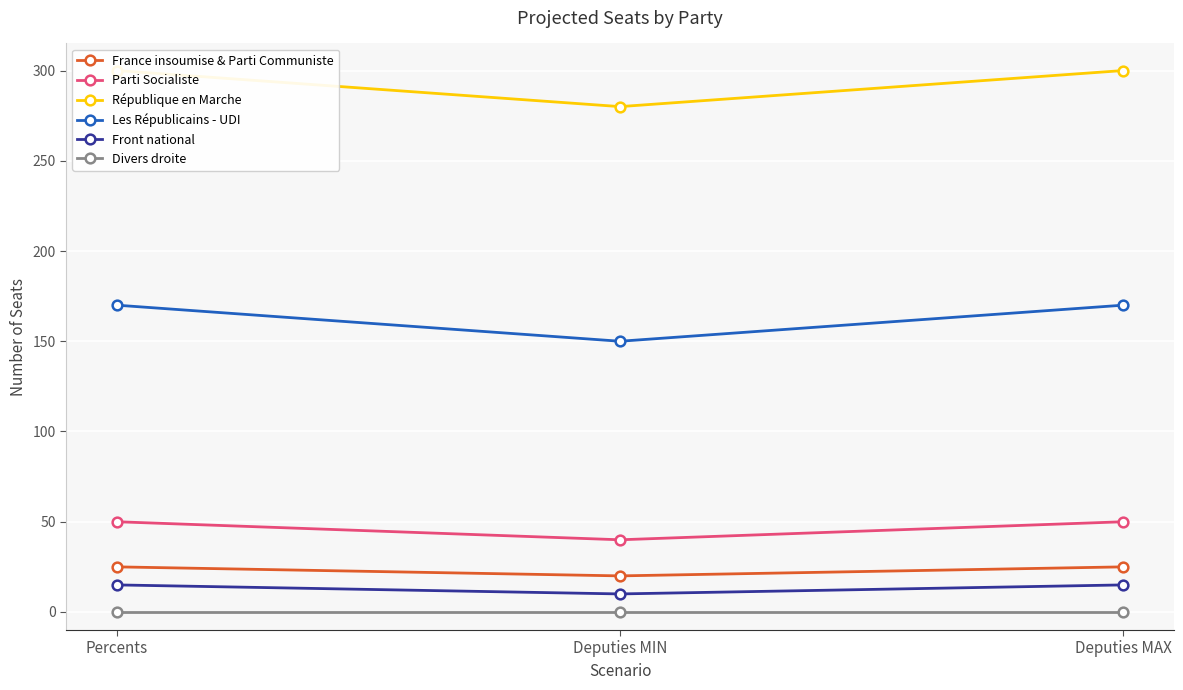

List the labels in order of Divers droite value, smallest first.

Percents, Deputies MIN, Deputies MAX